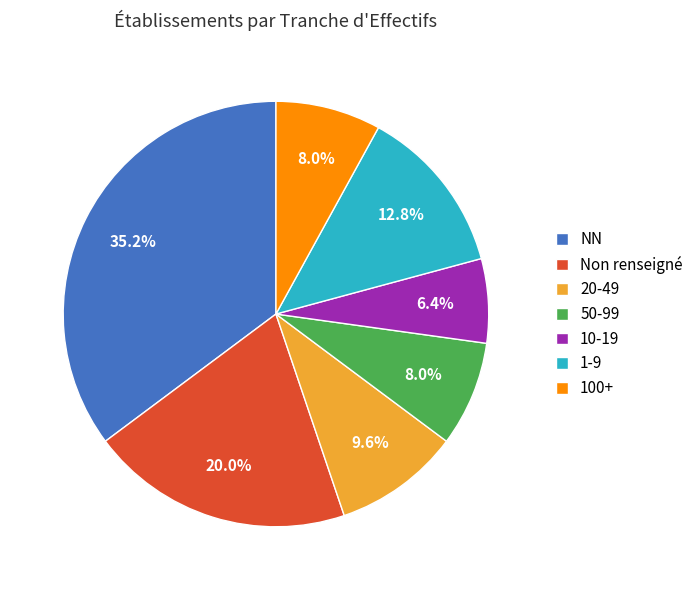

Is there any slice that represents more than half of the pie?

No